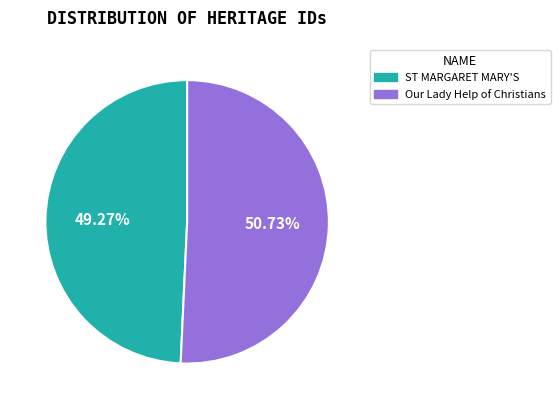

Is there any slice that represents more than half of the pie?

Yes